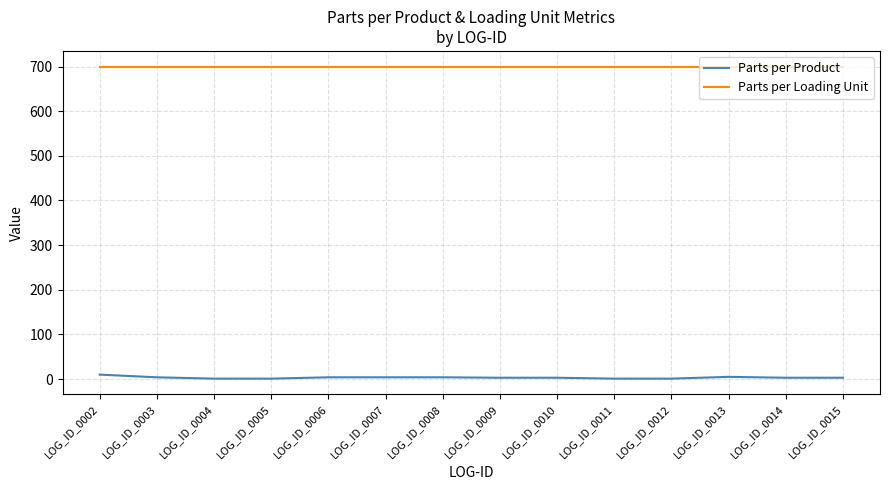

What is the sum of the Parts per Loading Unit values at LOG_ID_0015 and LOG_ID_0013?

1400